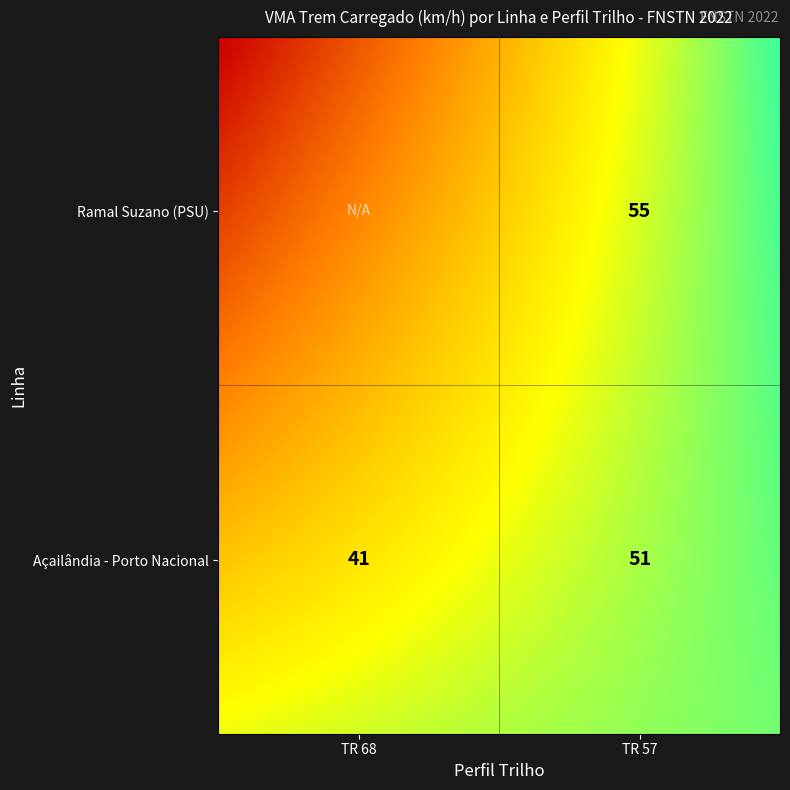

The value of Ramal Suzano (PSU) at Açailândia - Porto Nacional is 0. True or false?

True